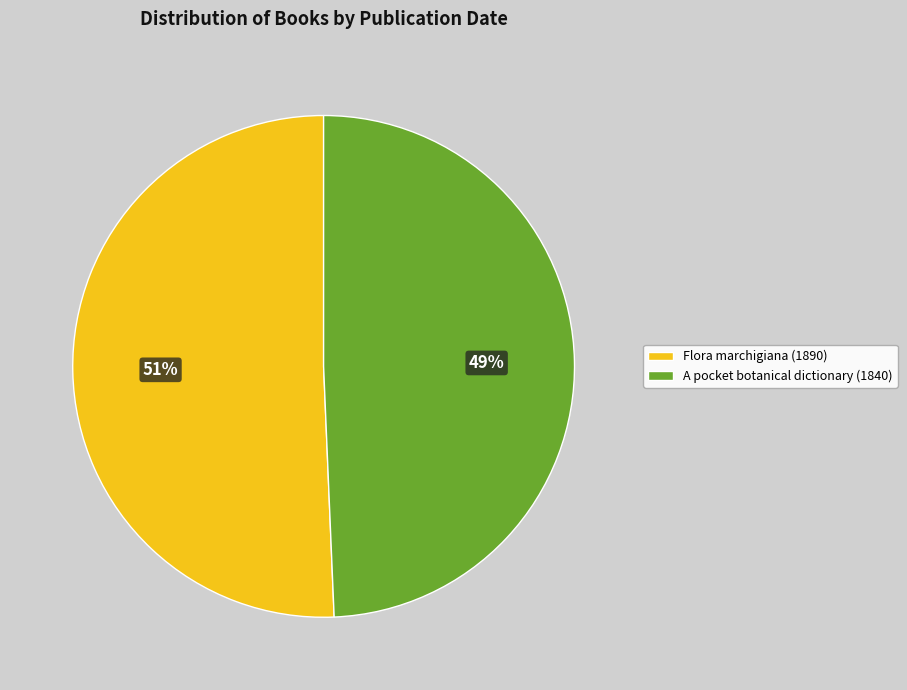

Is Flora marchigiana (1890) the majority of the pie?

Yes